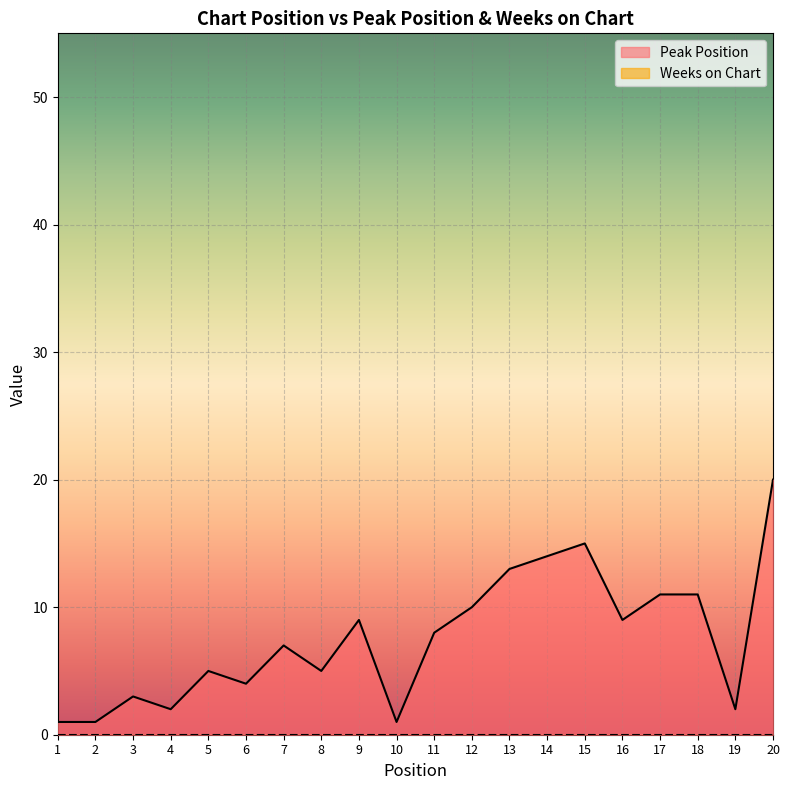

How many points are higher than both their immediate neighbors (excluding endpoints)?

5